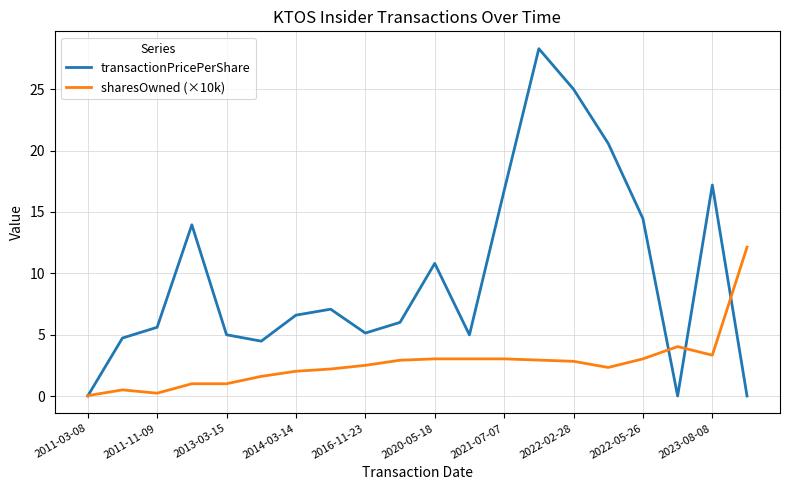

Which series has the largest total across all categories?

transactionPricePerShare